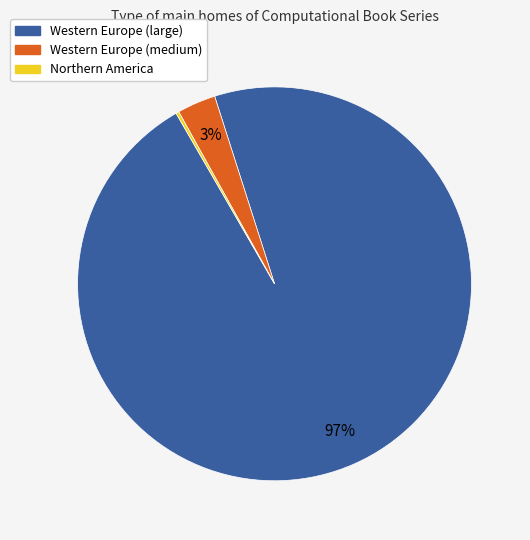

To the nearest percent, what is the average slice percentage?

33%